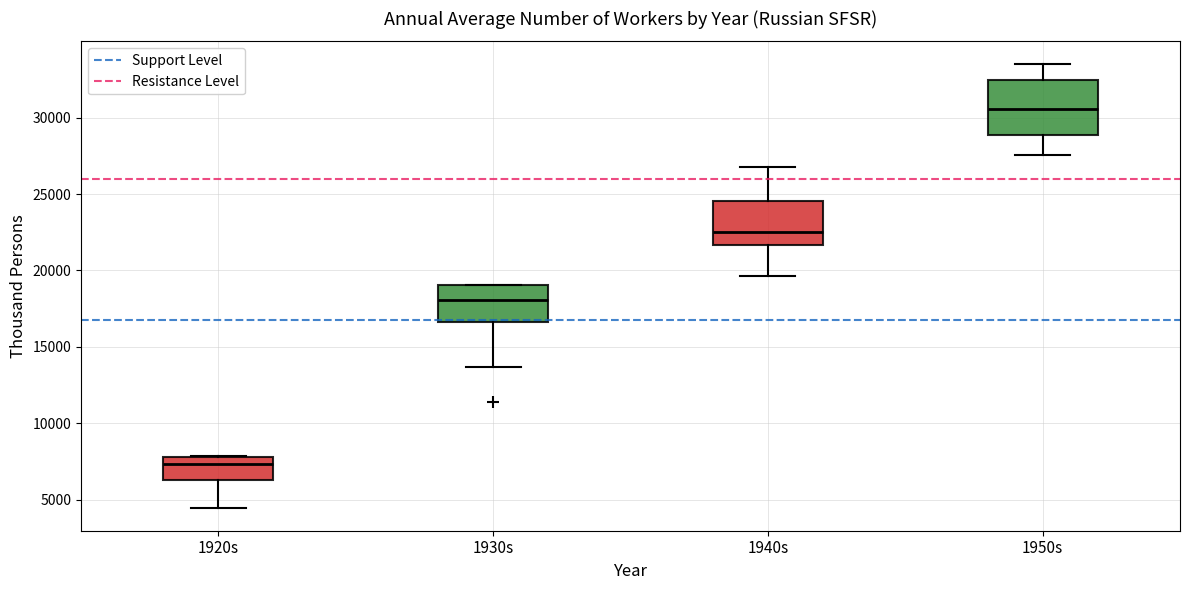

Comparing the boxes themselves (not the whiskers), which one is the tallest?

1950s